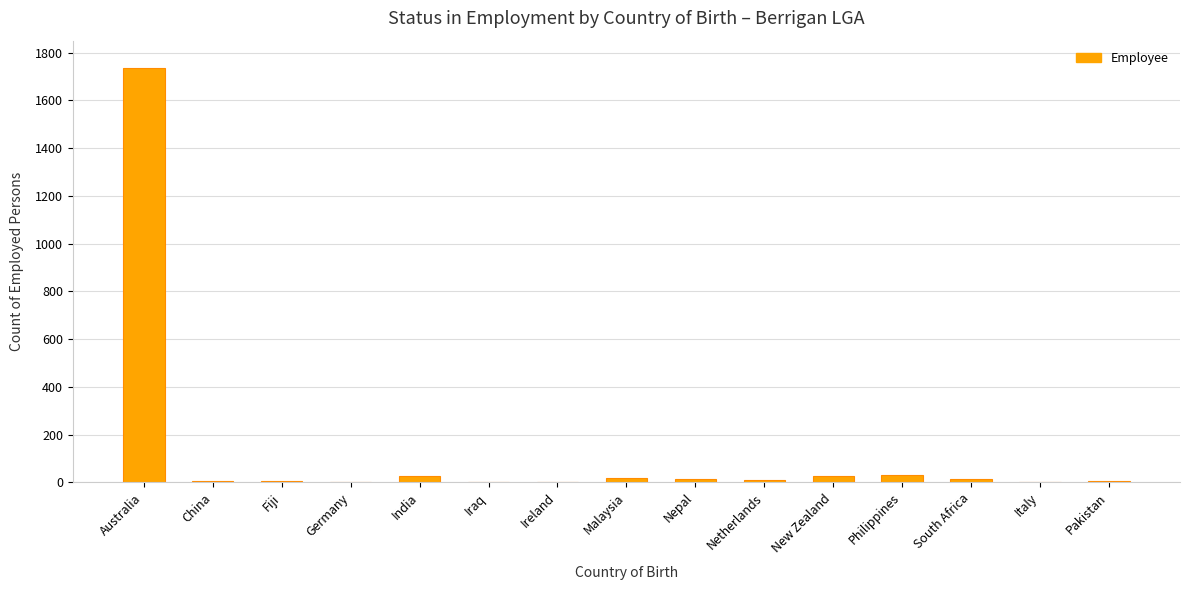

Count the number of categories in the chart.

15